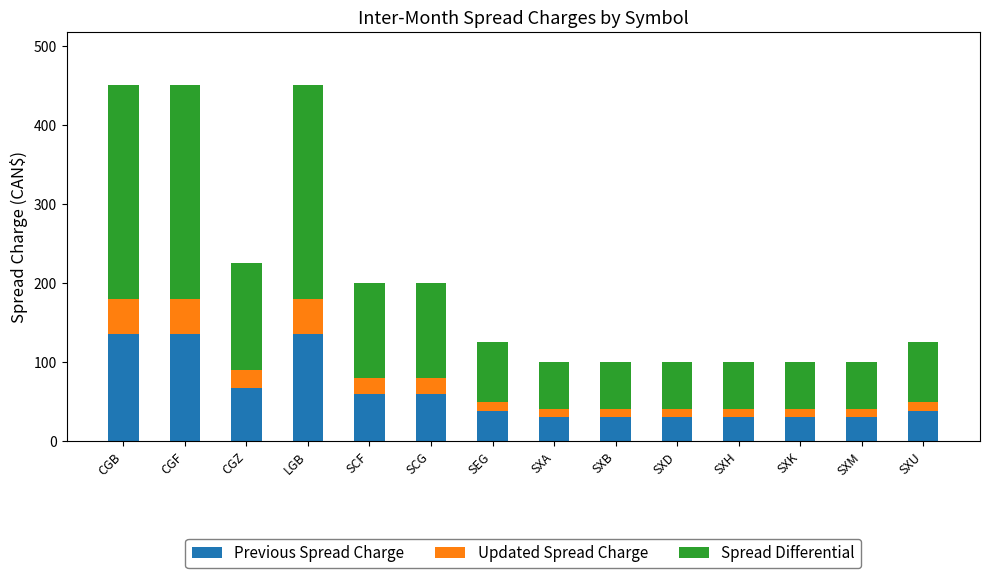

What is the total value across all series at SEG?

125.0